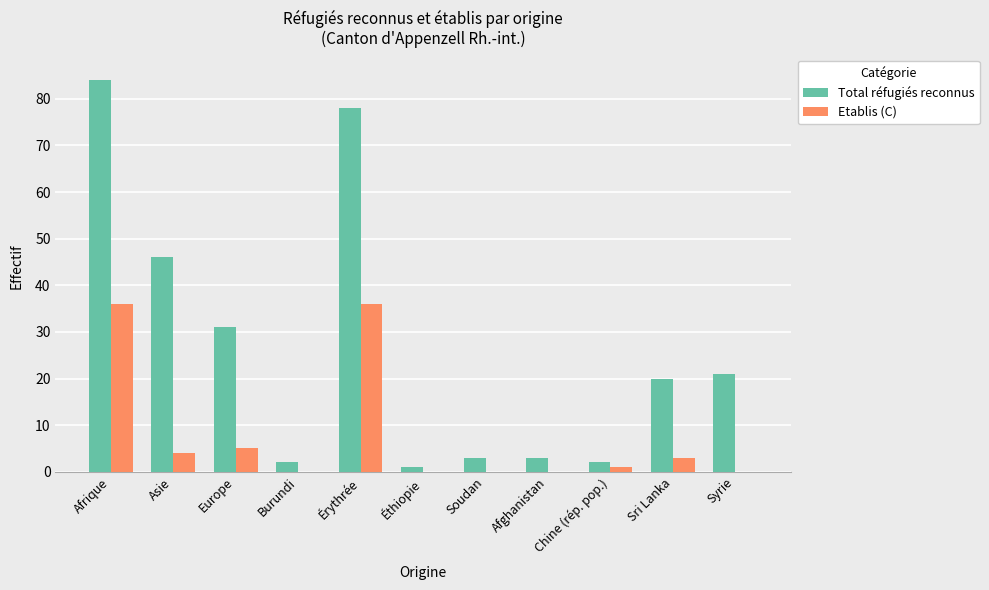

Between Europe and Afghanistan, which series saw the biggest shift?

Total réfugiés reconnus